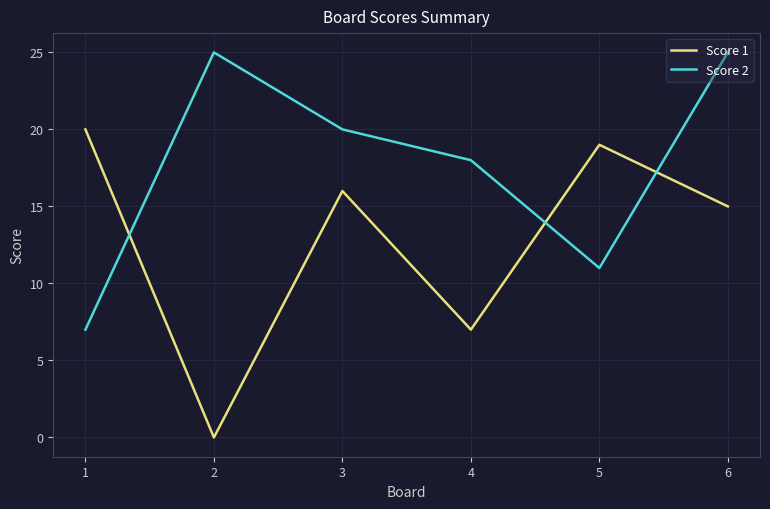

How many interior local peaks does the Score 2 series have?

1